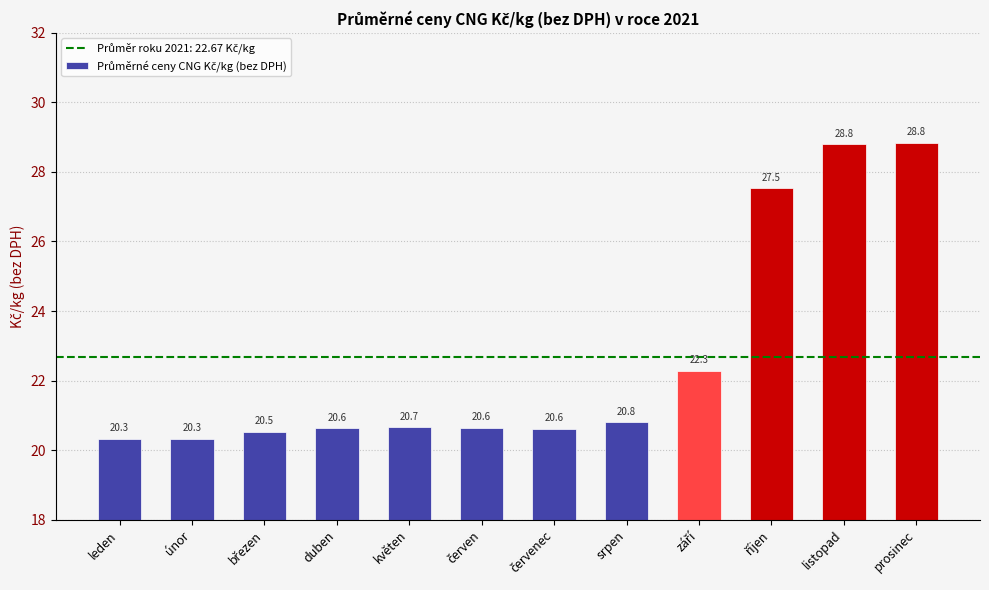

Are the bars grouped side by side (vs. stacked)?

No